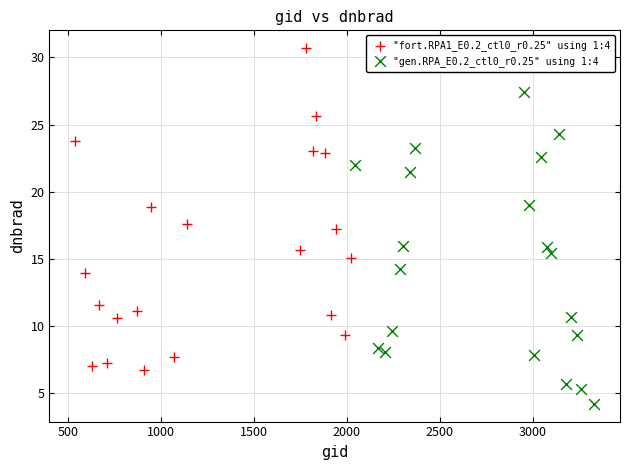

Which series reaches the maximum Y coordinate?

"fort.RPA1_E0.2_ctl0_r0.25" using 1:4